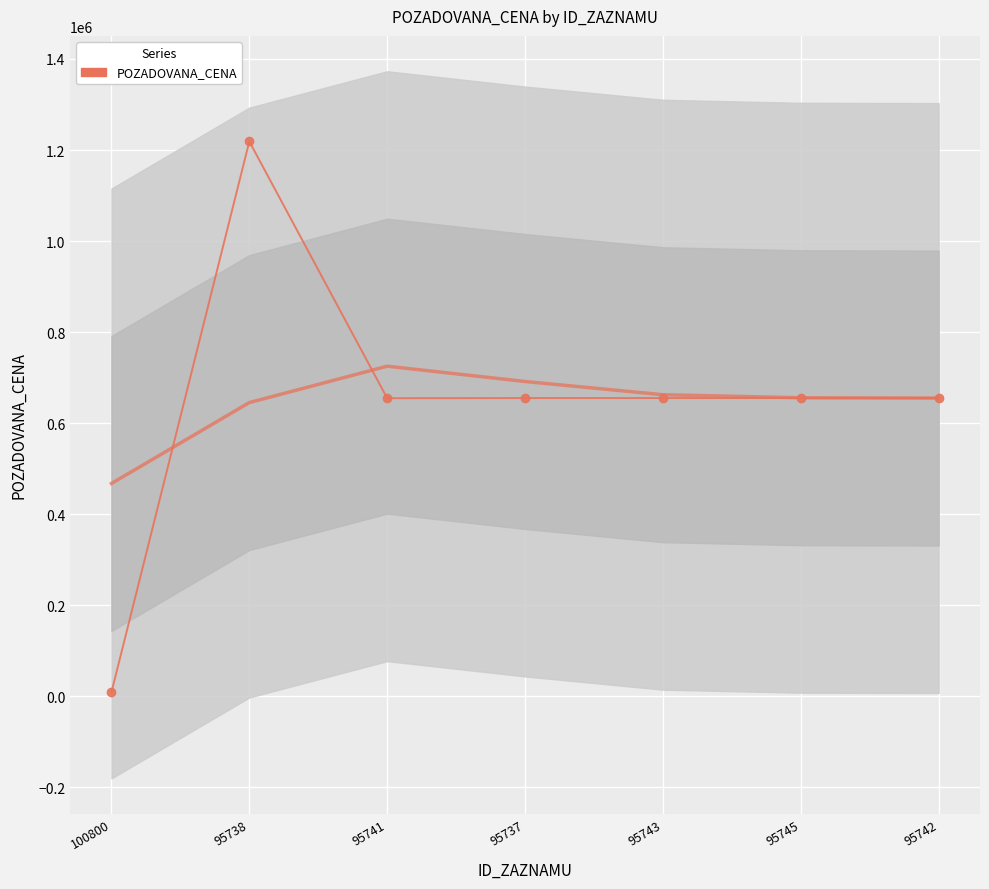

What is the label of the 3rd point from the left?

95741